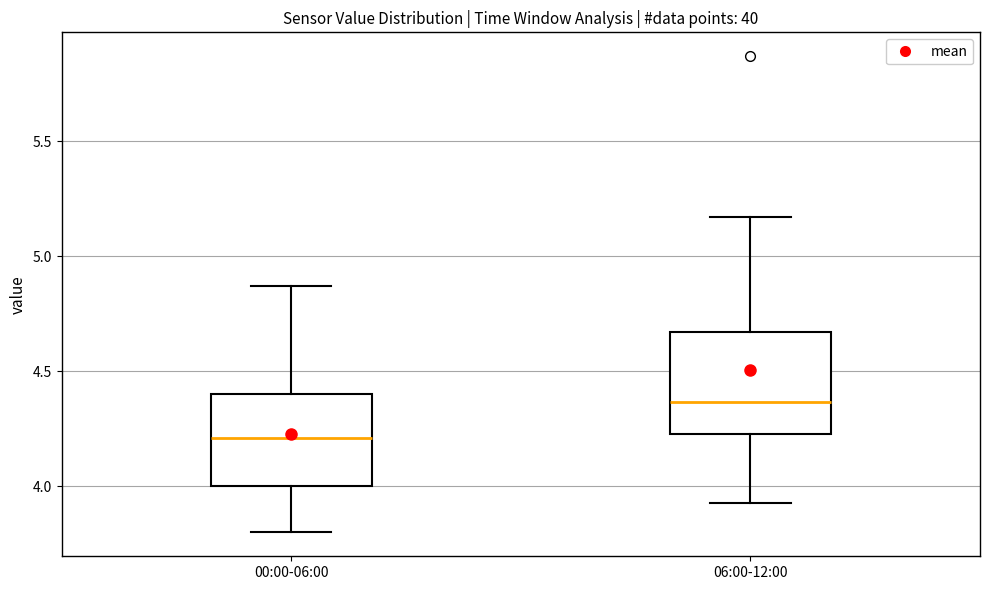

Reading left to right, read every box against the y-axis: the position of its median line, the range the box covers, and the ends of its whiskers. The values are not printed on the chart, so give them approximately, as read against the axis.

00:00-06:00: median 4.20, box 4.00 to 4.40, whiskers 3.80 to 4.85
06:00-12:00: median 4.35, box 4.25 to 4.65, whiskers 3.95 to 5.15